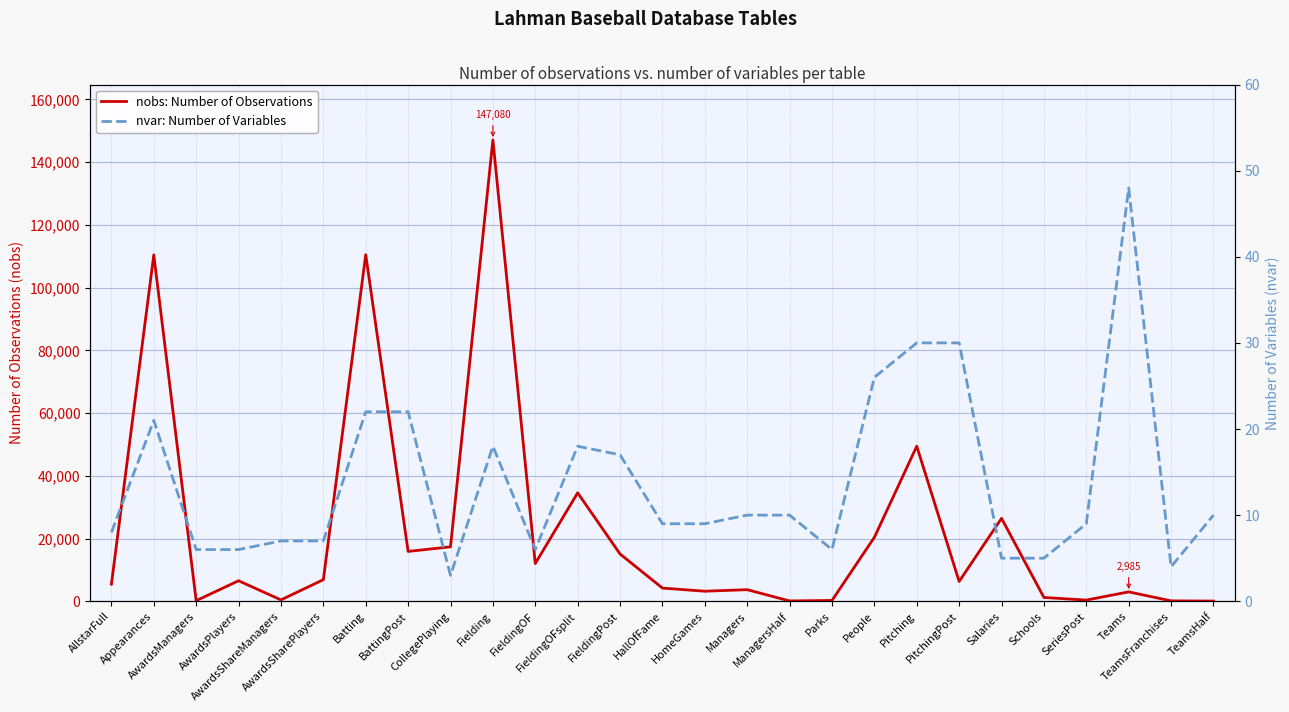

Reading left to right, transcribe all the data shown in this chart.

nobs: Number of Observations: 5454	110423	179	6531	425	6879	110495	15879	17350	147080	12028	34563	15063	4191	3195	3684	93	255	20370	49430	6308	26428	1207	367	2985	120	52
nvar: Number of Variables: 8	21	6	6	7	7	22	22	3	18	6	18	17	9	9	10	10	6	26	30	30	5	5	9	48	4	10